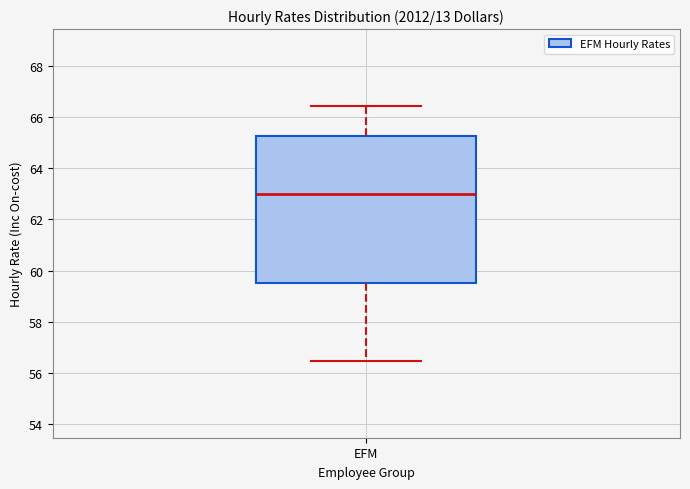

Where is the upper edge of the box for EFM on the y-axis? The values are not printed on the chart, so give them approximately, as read against the axis.

65.2